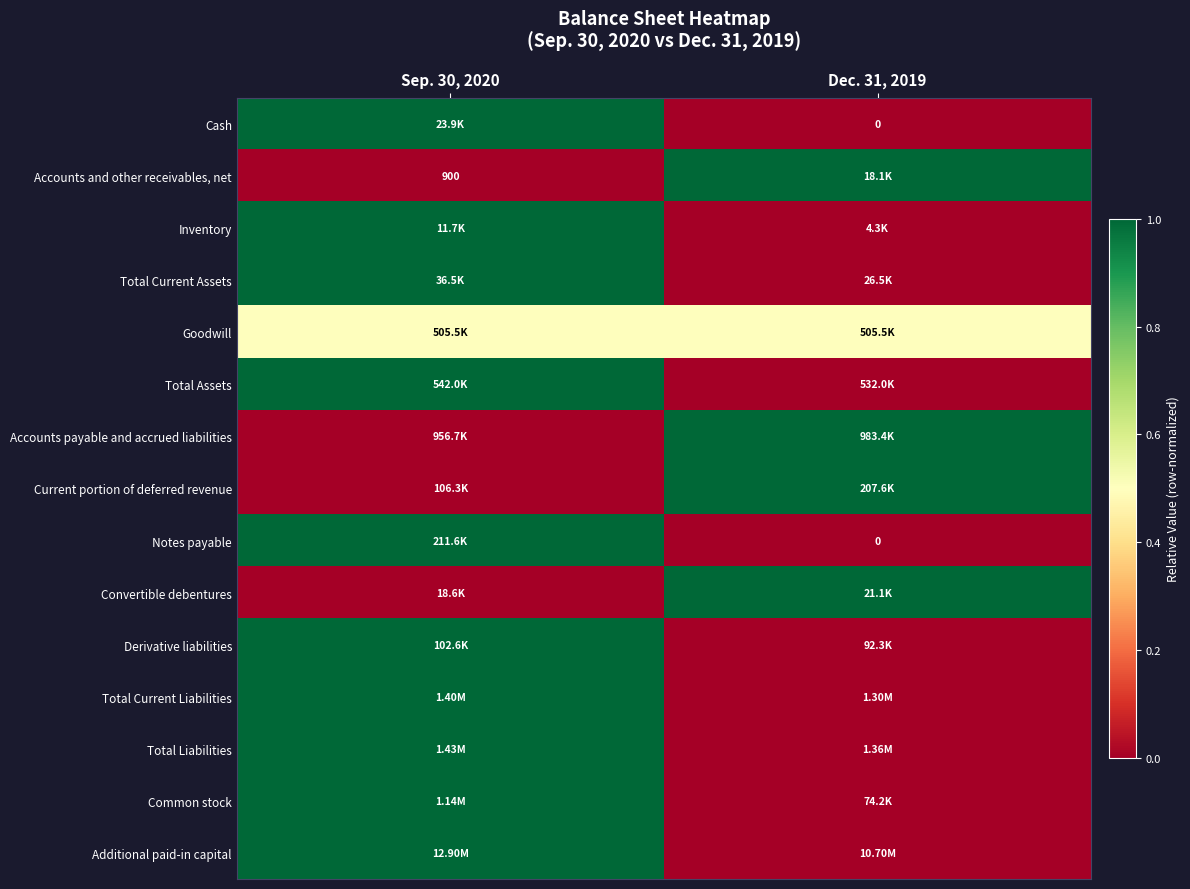

Rank the categories by Total Liabilities value from highest to lowest.

Sep. 30, 2020, Dec. 31, 2019